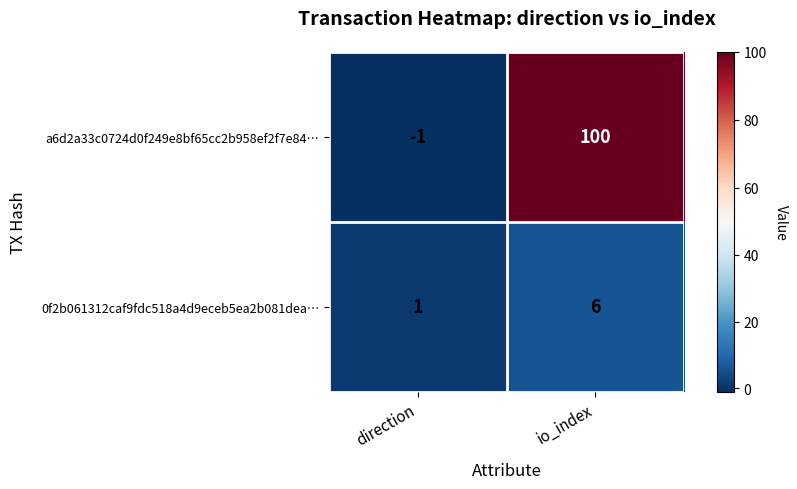

The 0f2b061312caf9fdc518a4d9eceb5ea2b081dea… series shows 6 at io_index. True or false?

True